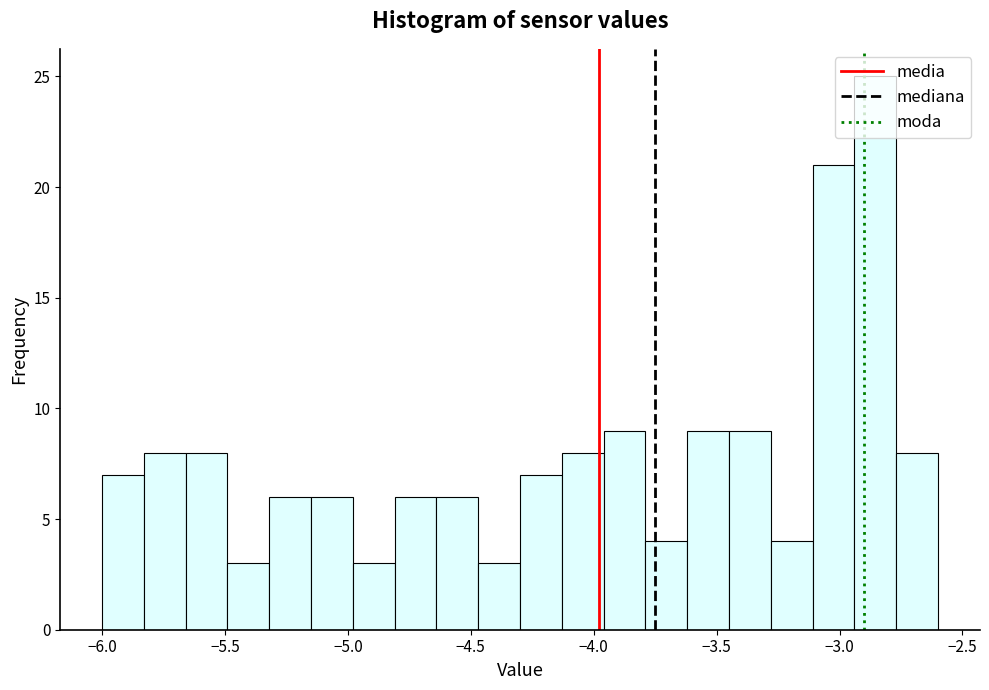

Read against the x-axis, roughly where is the centre of the tallest bar?

-2.85